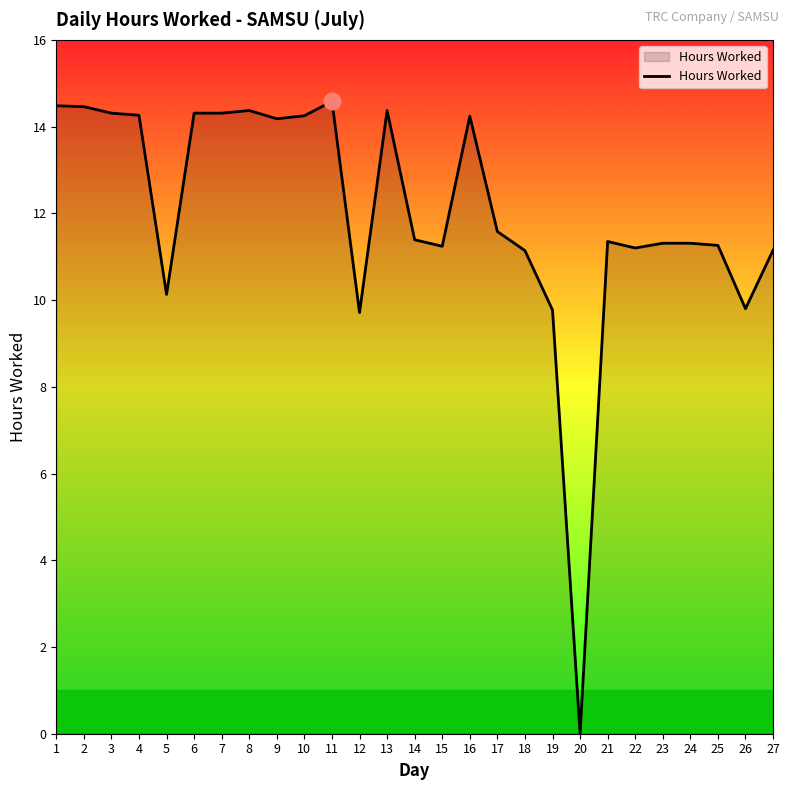

What is the average value?

12.0